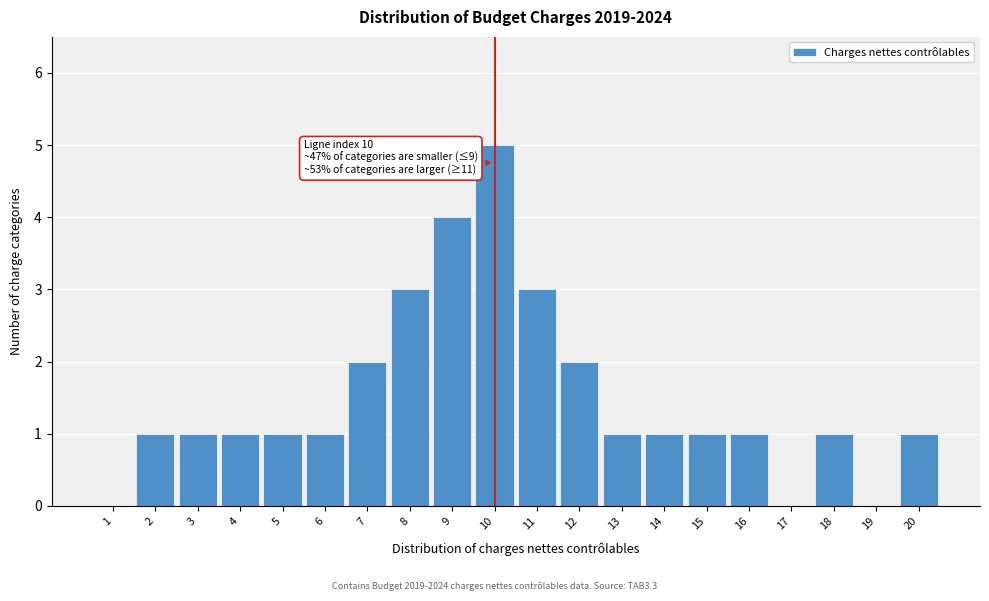

Reading left to right, transcribe all the data shown in this chart.

1=0	2=1	3=1	4=1	5=1	6=1	7=2	8=3	9=4	10=5	11=3	12=2	13=1	14=1	15=1	16=1	17=0	18=1	19=0	20=1